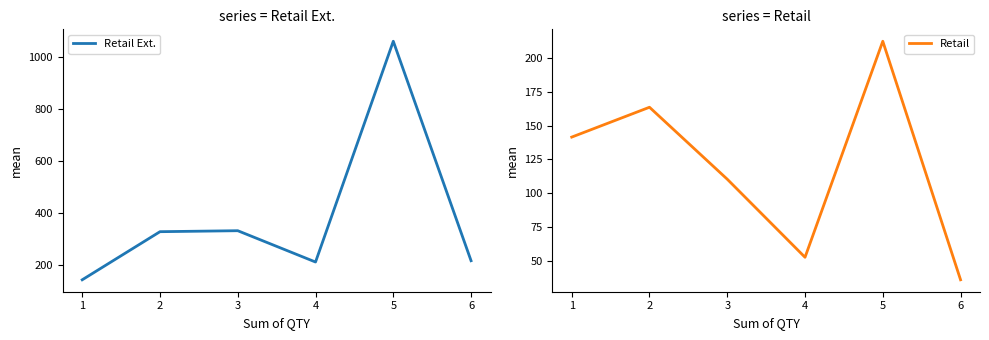

What are all the series names shown in the legend?

Retail Ext., Retail